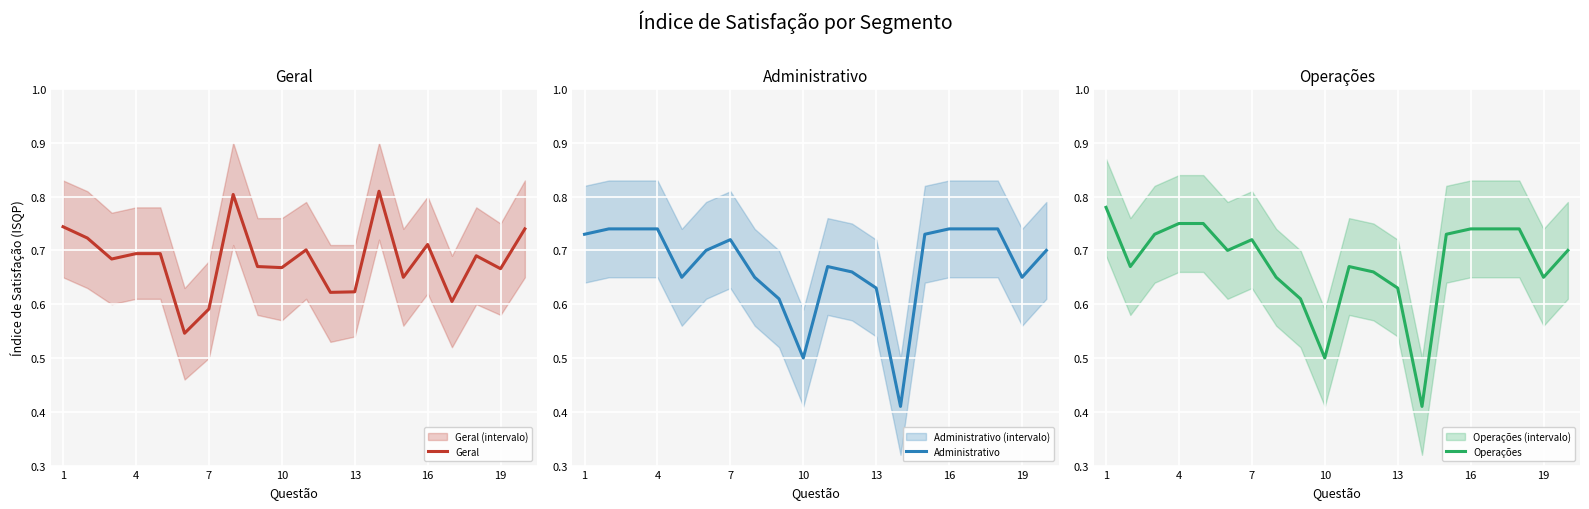

How many series are shown in this chart?

3